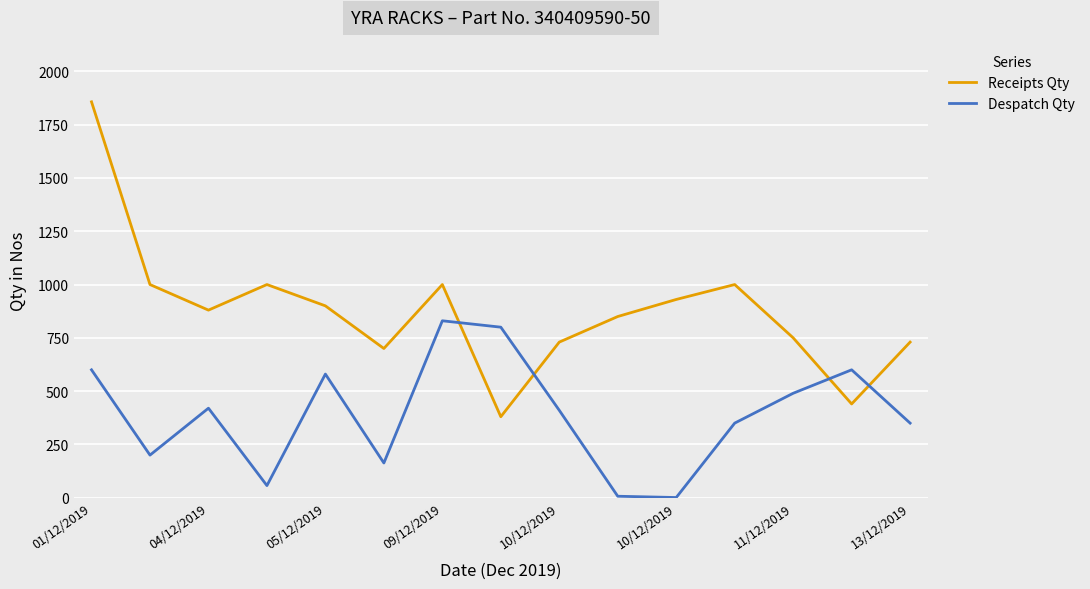

What is the difference between the maximum and minimum values in the Receipts Qty series?

1477